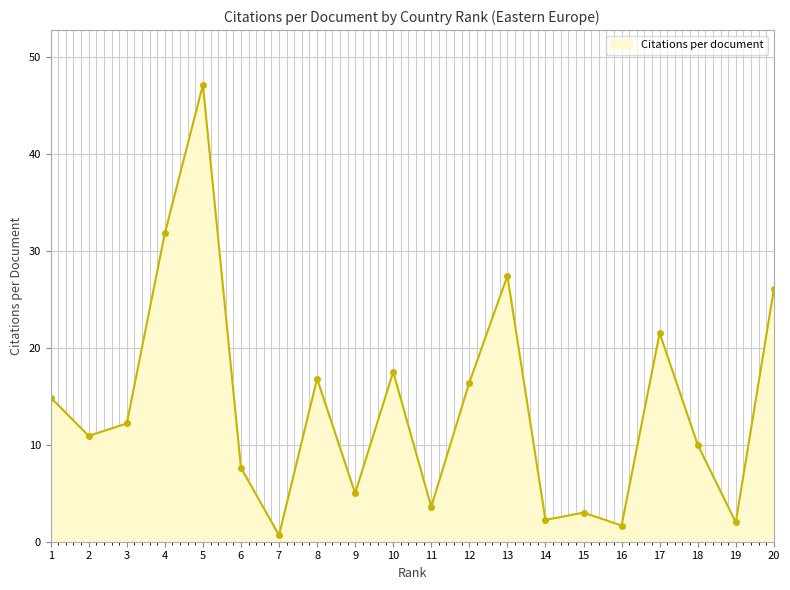

Which category has the lowest value across all series?

7